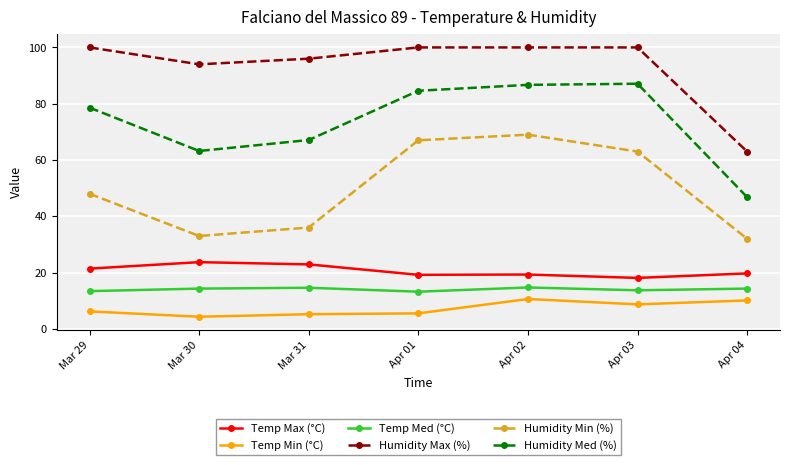

At which category is the sum across all series the highest?

Apr 02